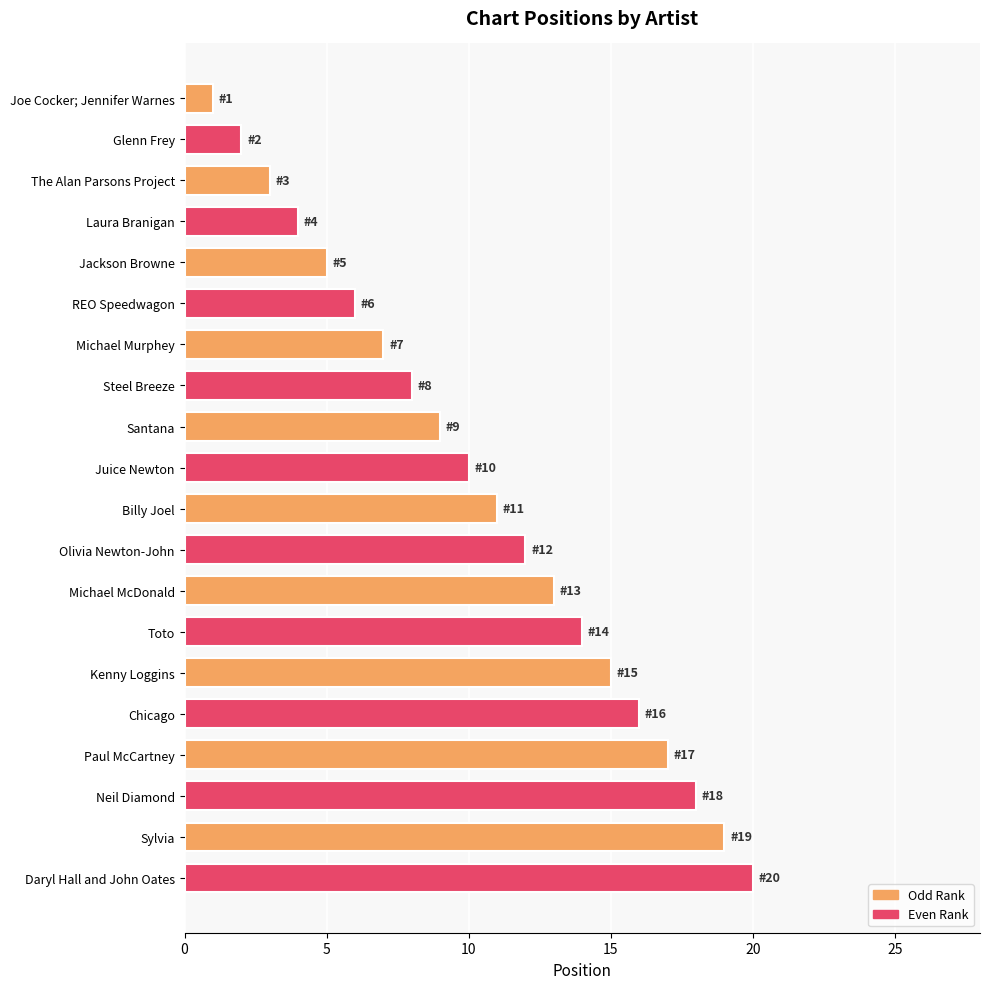

What position from the bottom is Paul McCartney?

4